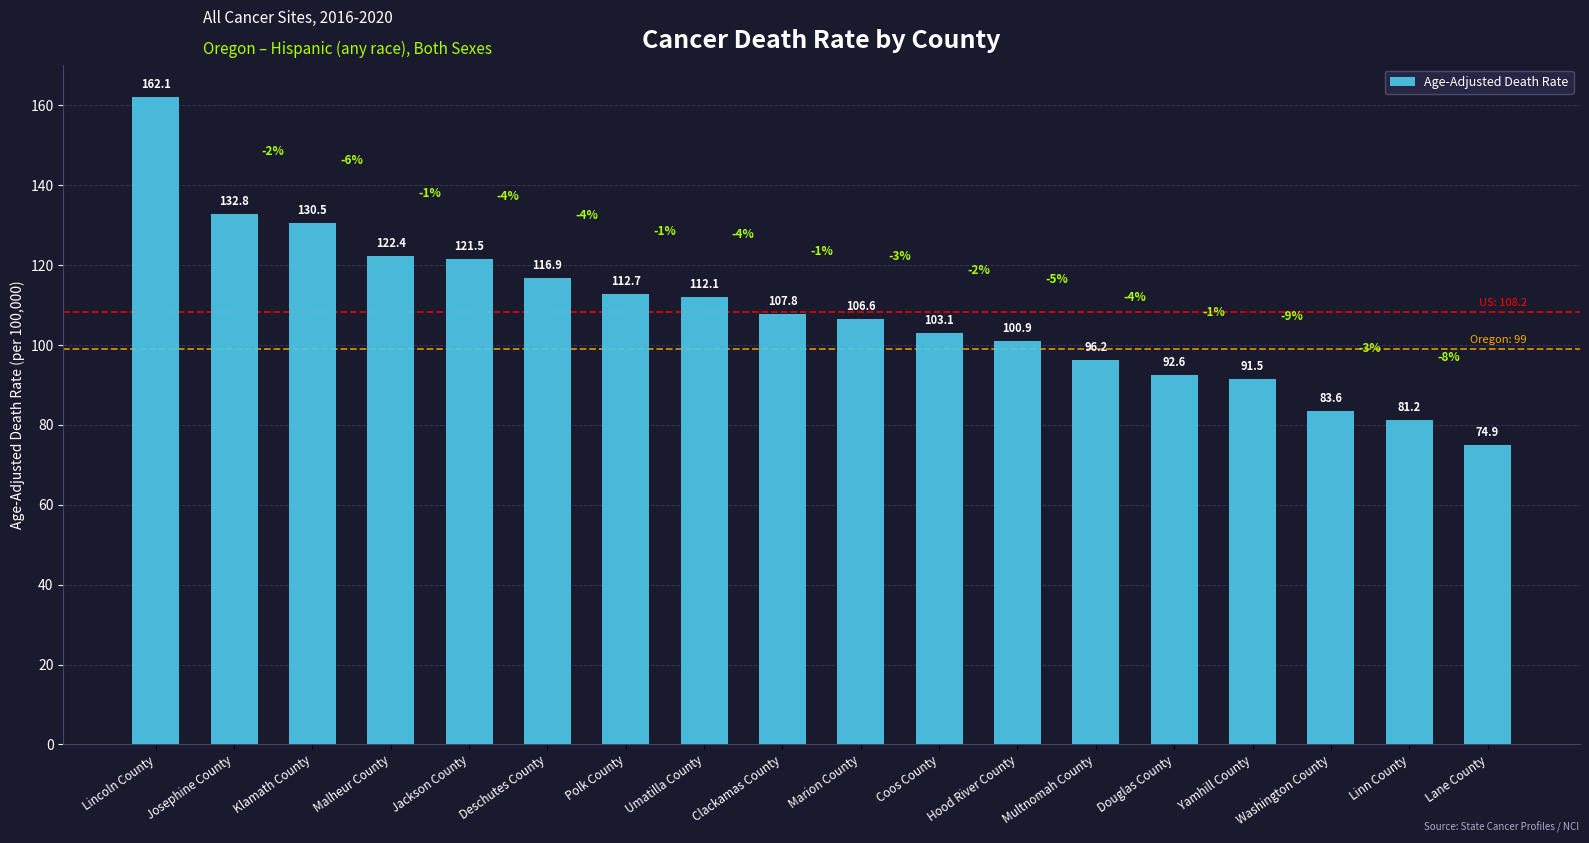

What is the change in value from Hood River County to Multnomah County?

-4.7